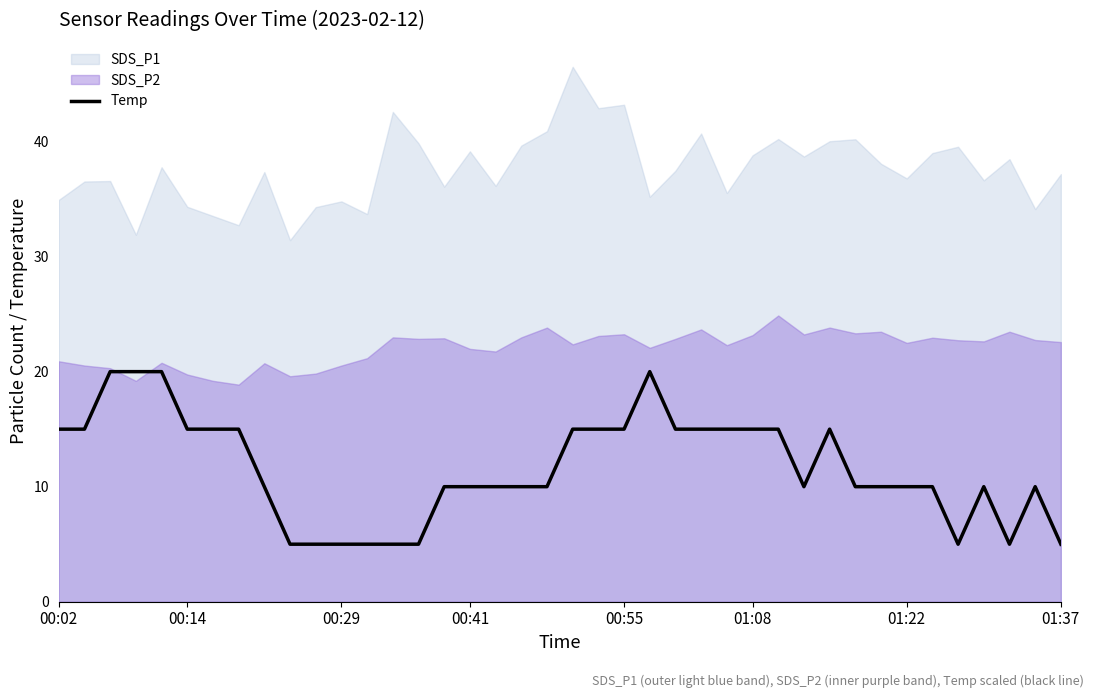

The value of Temp at 00:55 is 15.0. True or false?

True